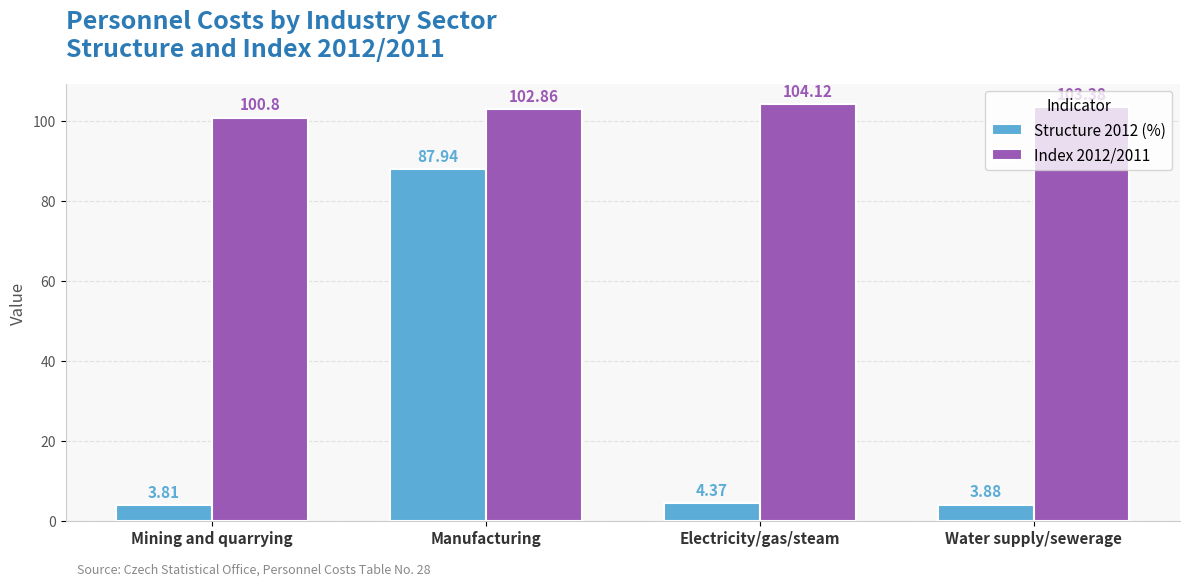

At which label does Structure 2012 (%) reach its peak?

Manufacturing